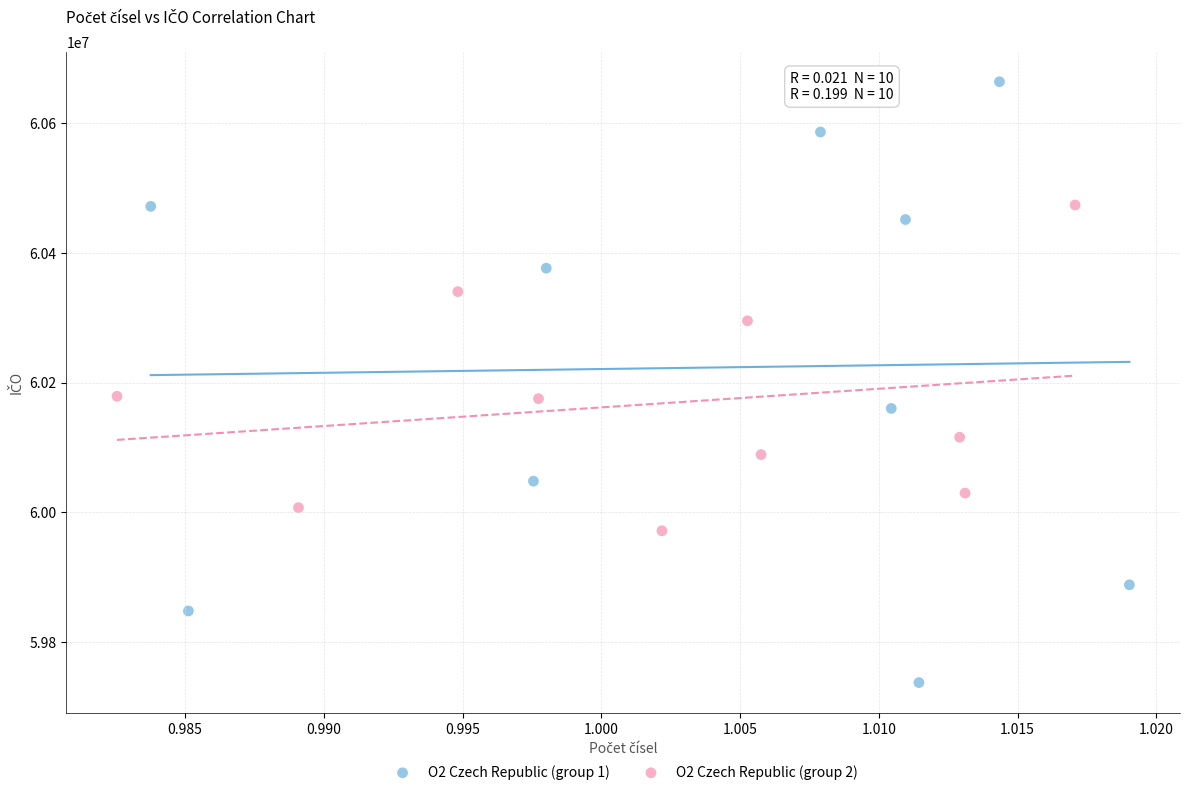

Which series contains the lowest Y value?

O2 Czech Republic (group 1)